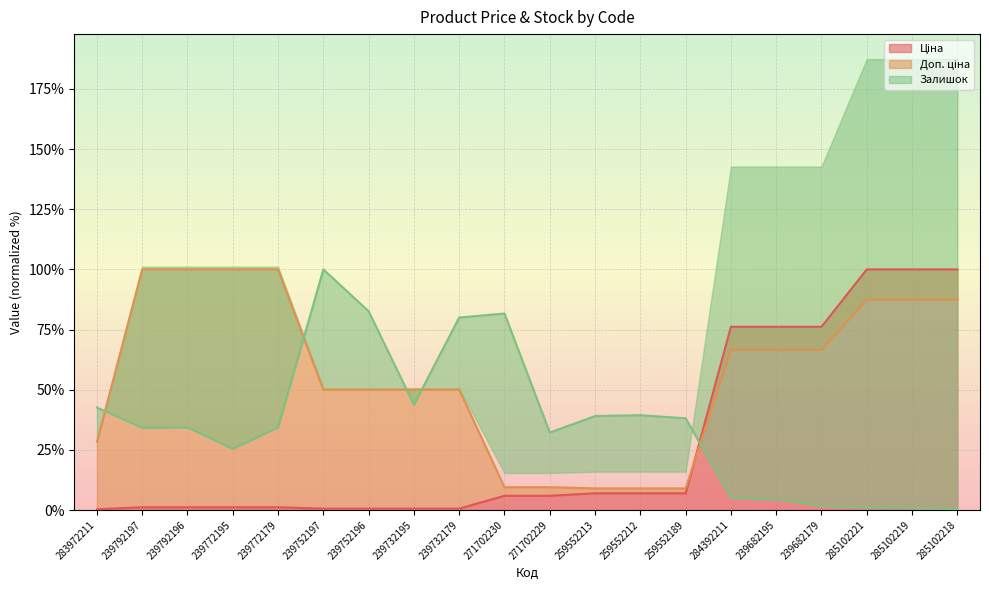

Where does the Залишок series first go above 34?

283972211